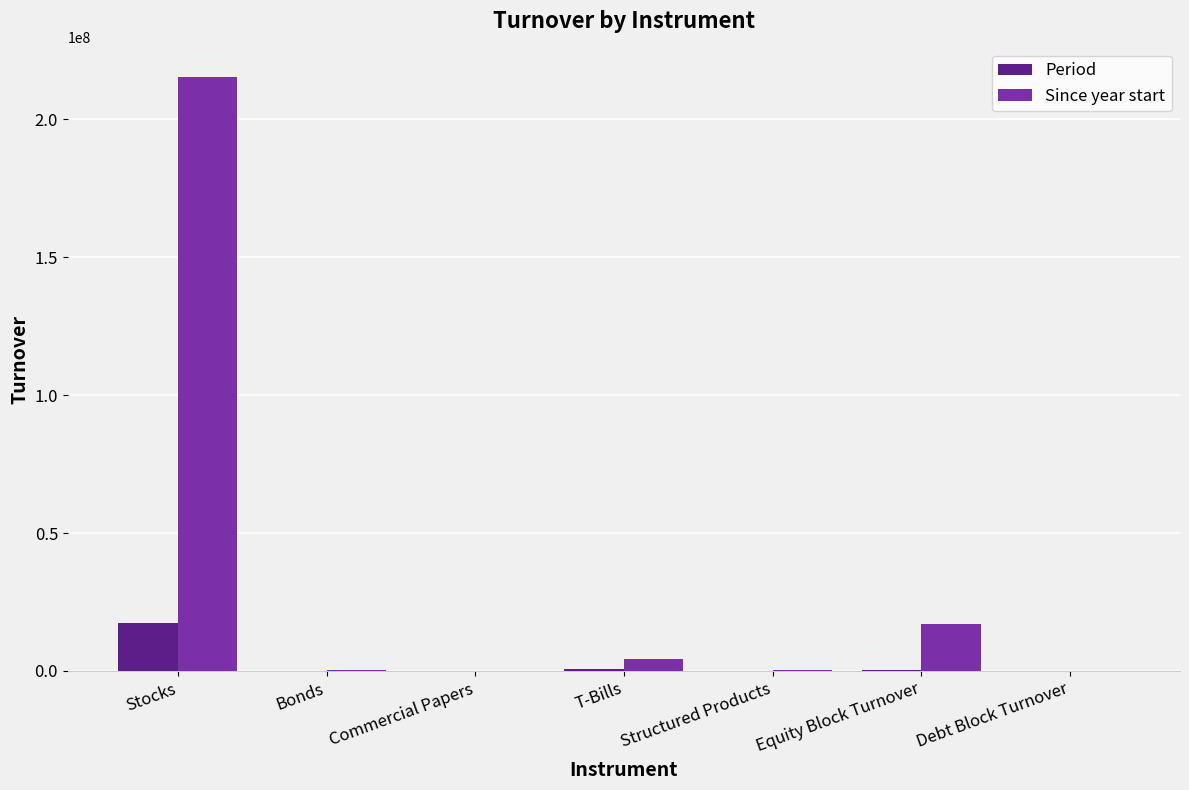

What is the sum of all Since year start values?

237290560.4